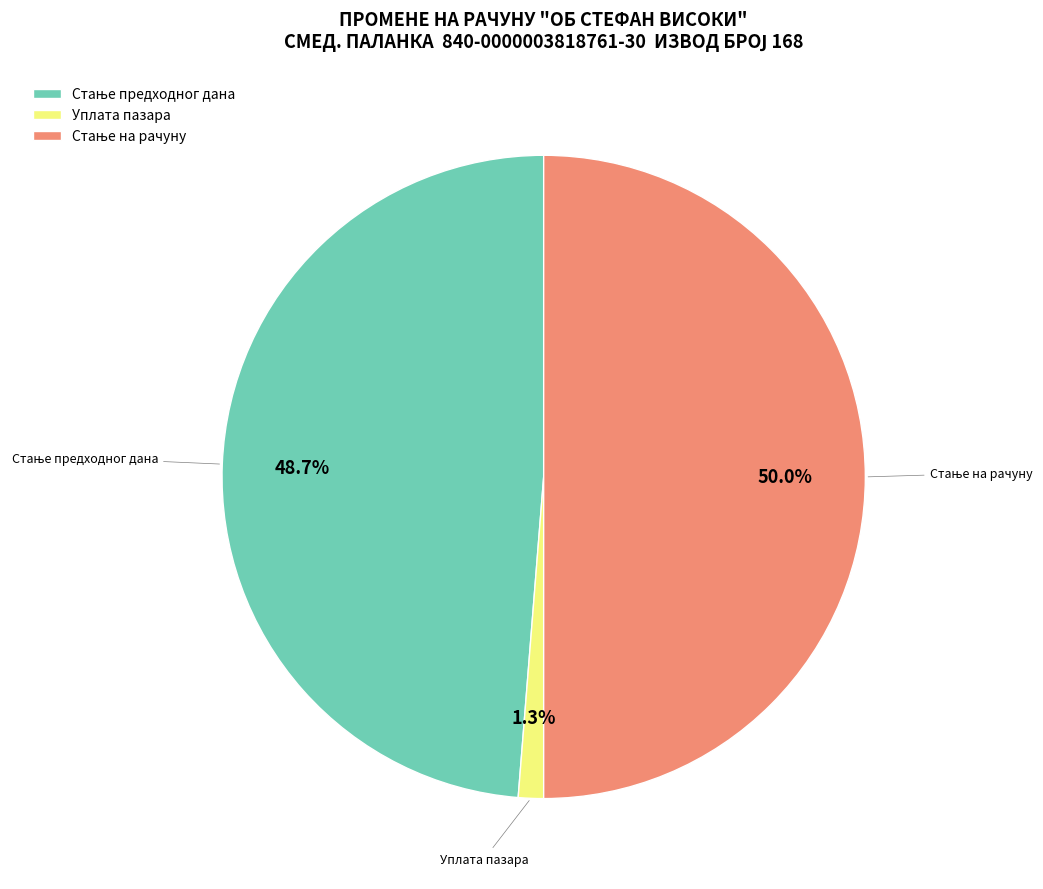

Which category has the smallest portion of the pie?

Уплата пазара